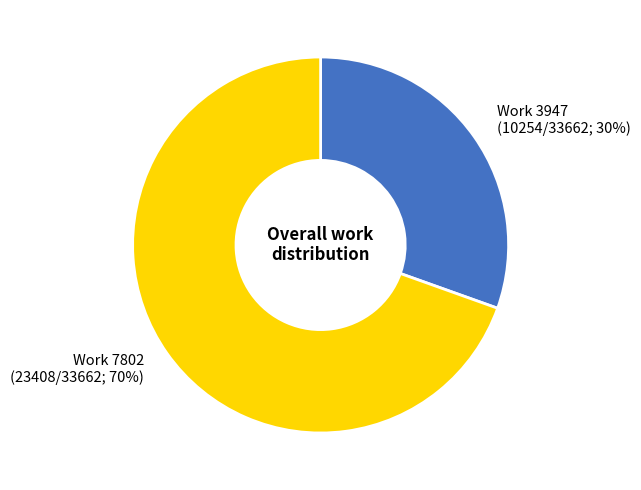

Rank the categories by value from highest to lowest.

Work 7802, Work 3947